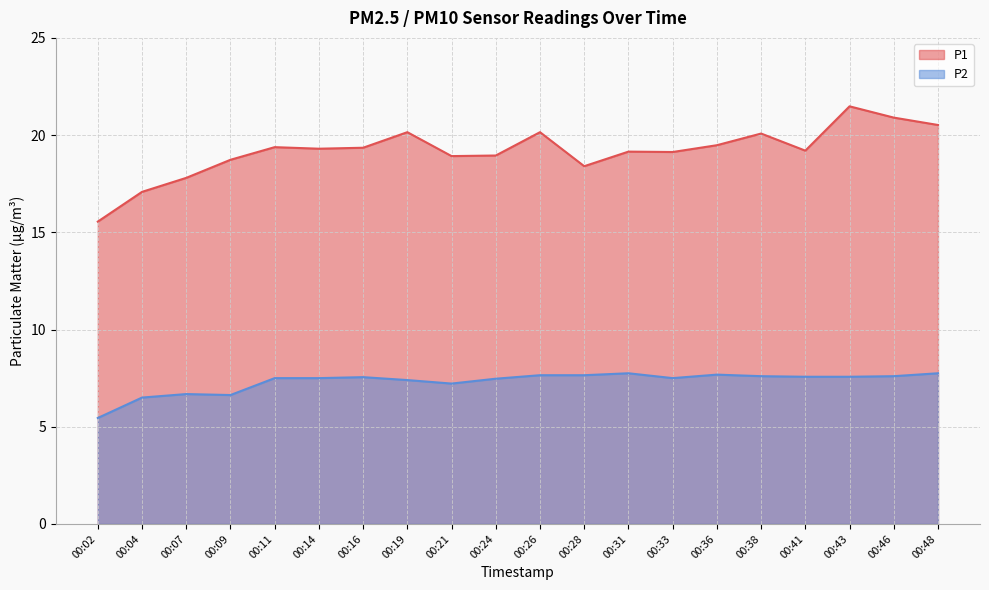

At which category is the sum across all series the highest?

00:43